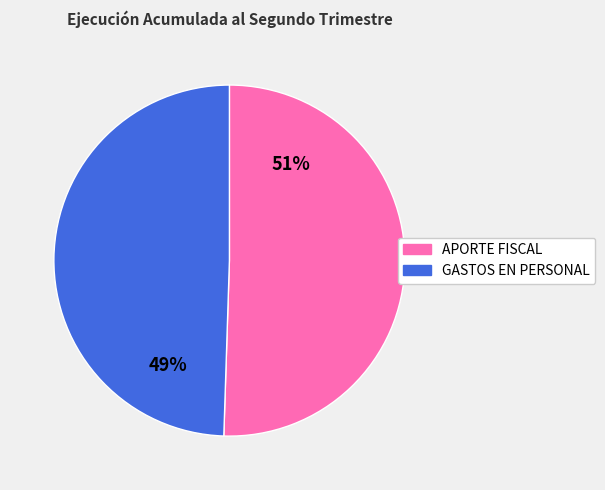

To the nearest percent, what is the combined percentage of APORTE FISCAL and GASTOS EN PERSONAL?

100%